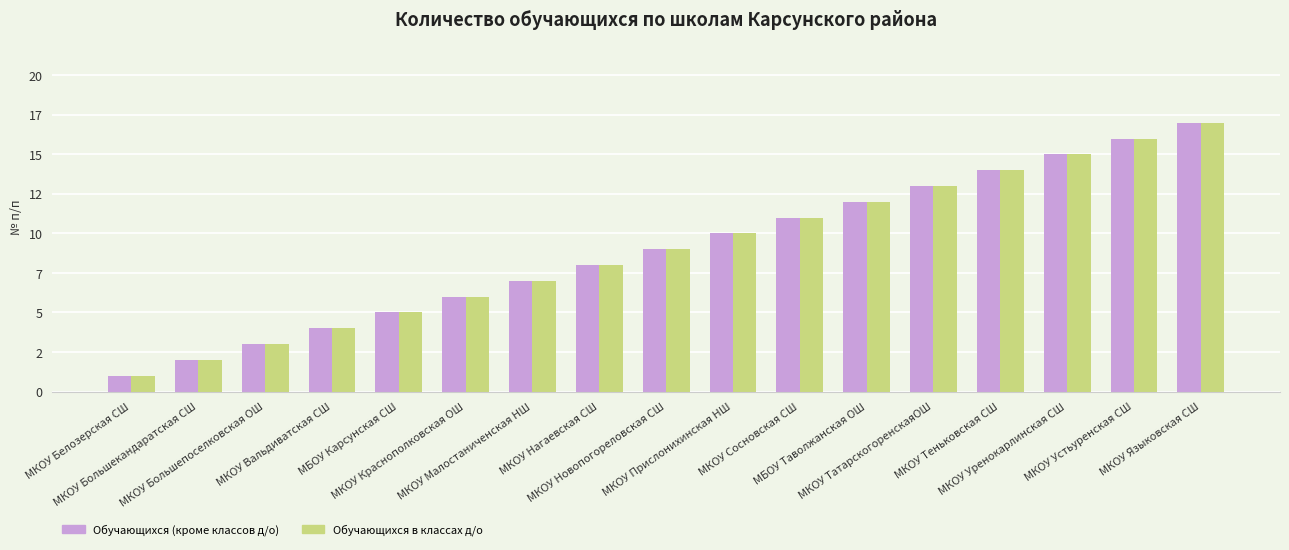

What are all the series names shown in the legend?

Обучающихся (кроме классов д/о), Обучающихся в классах д/о